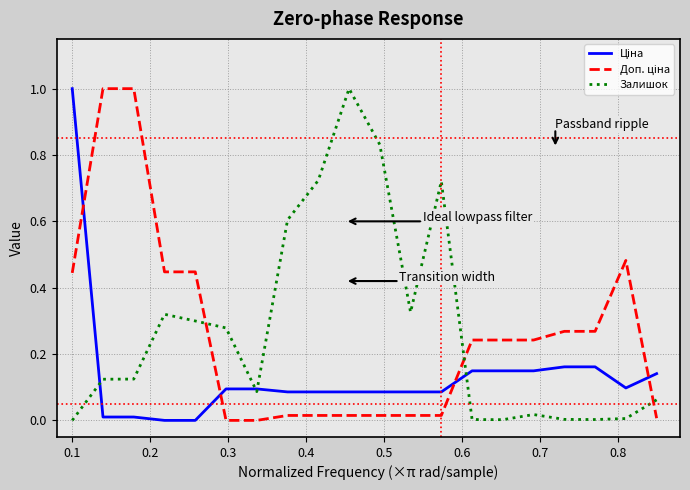

What is the maximum value shown in the chart?

1.0